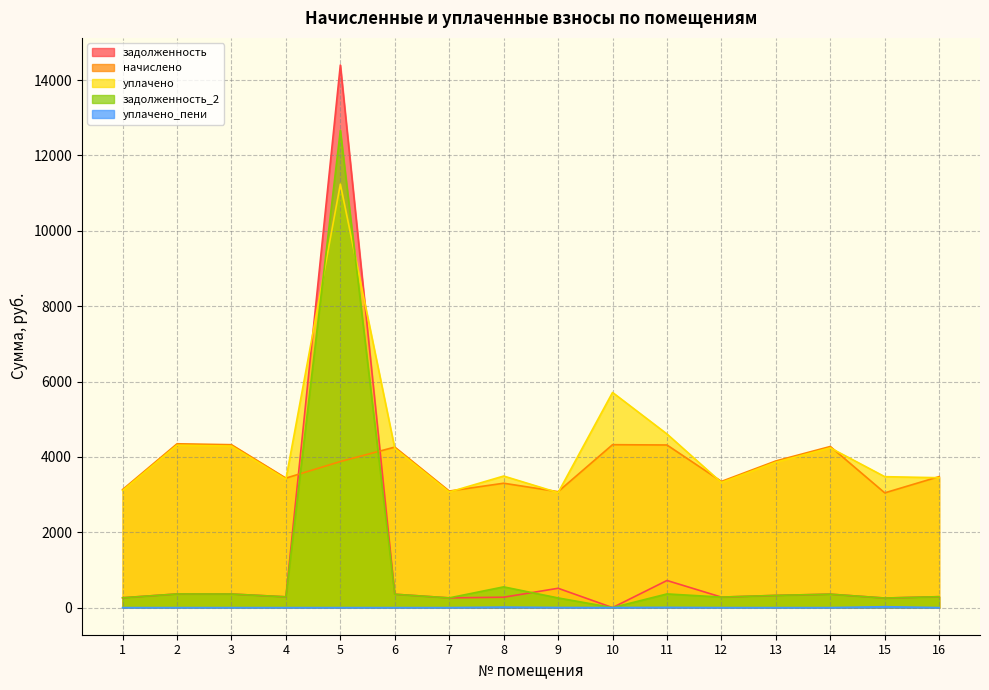

Rank the series by their maximum value, from lowest to highest.

уплачено_пени, начислено, уплачено, задолженность_2, задолженность